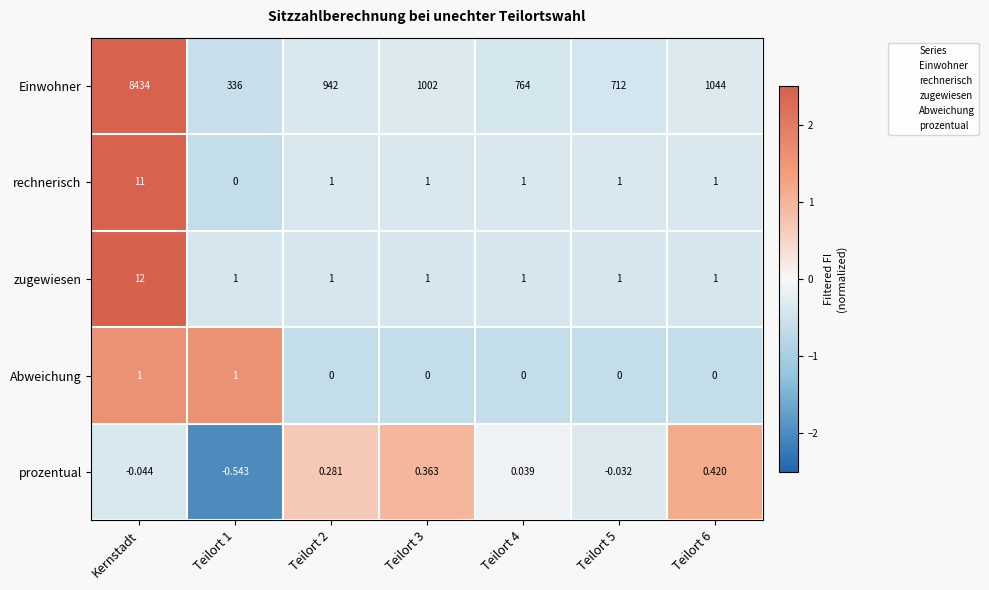

What is the maximum value shown in the chart?

8434.0